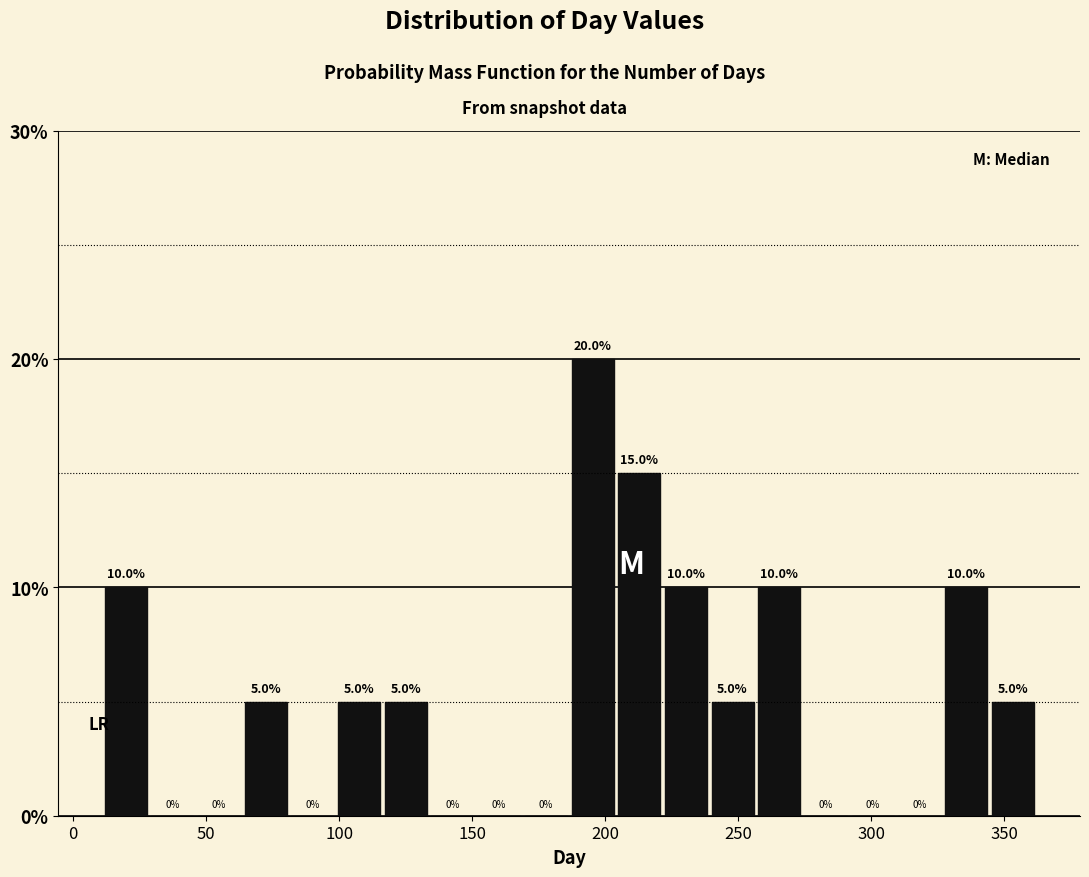

Around what value on the x-axis is the tallest bar? Give the approximate position of its centre, as read against the axis.

195